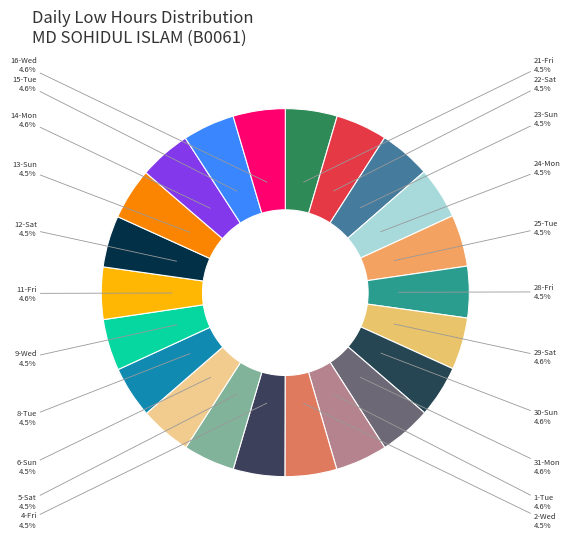

To the nearest percent, what is the combined percentage of 29-Sat and 30-Sun?

9%